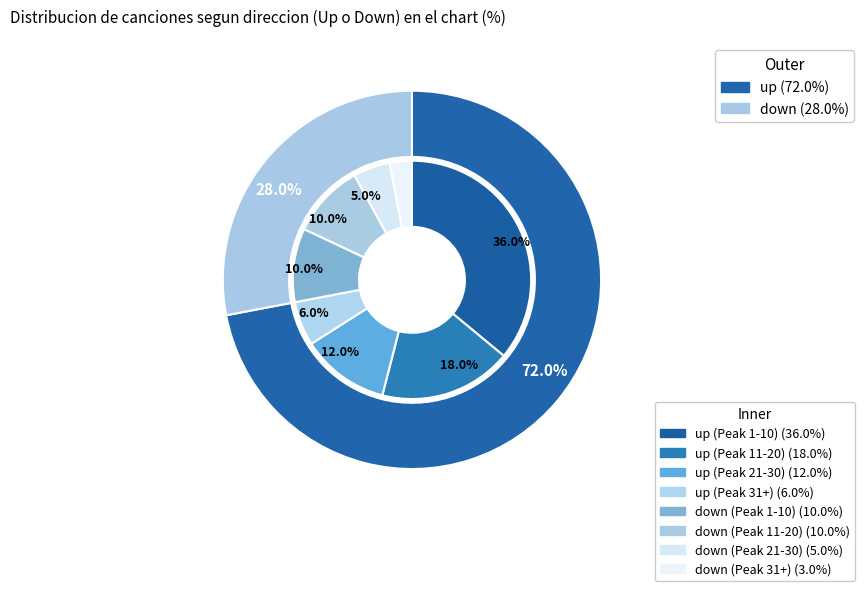

How much of the chart is everything except down?

72.0%